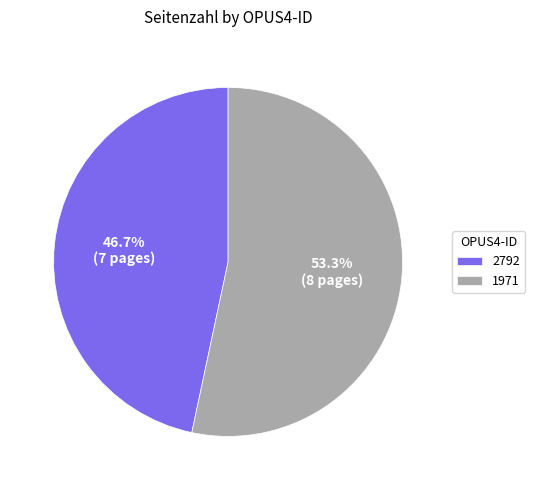

Is it true that 2792 is 47% of the pie?

True